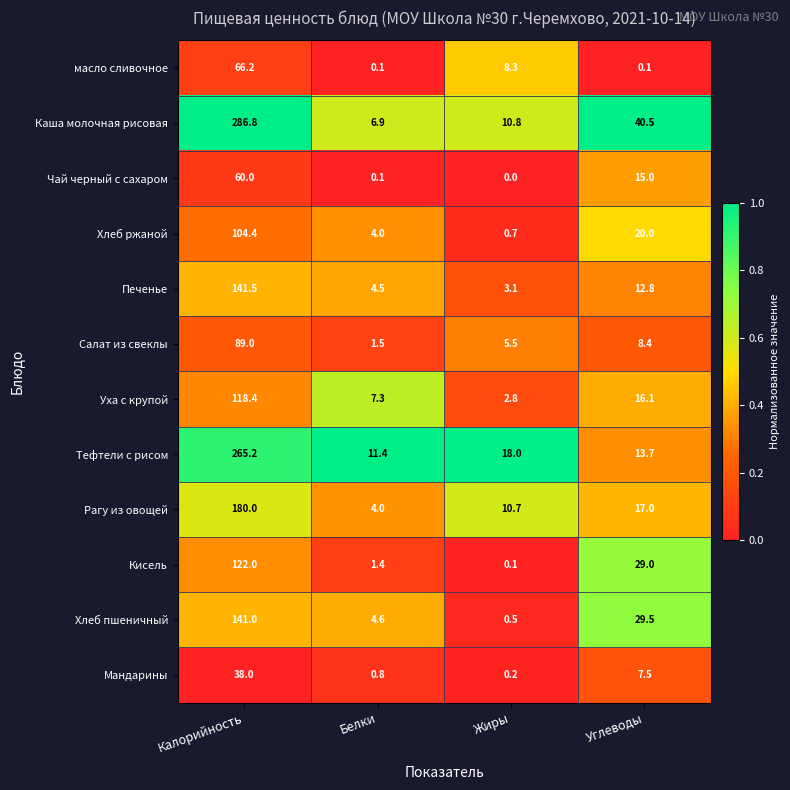

At how many categories does at least one series exceed 0?

4